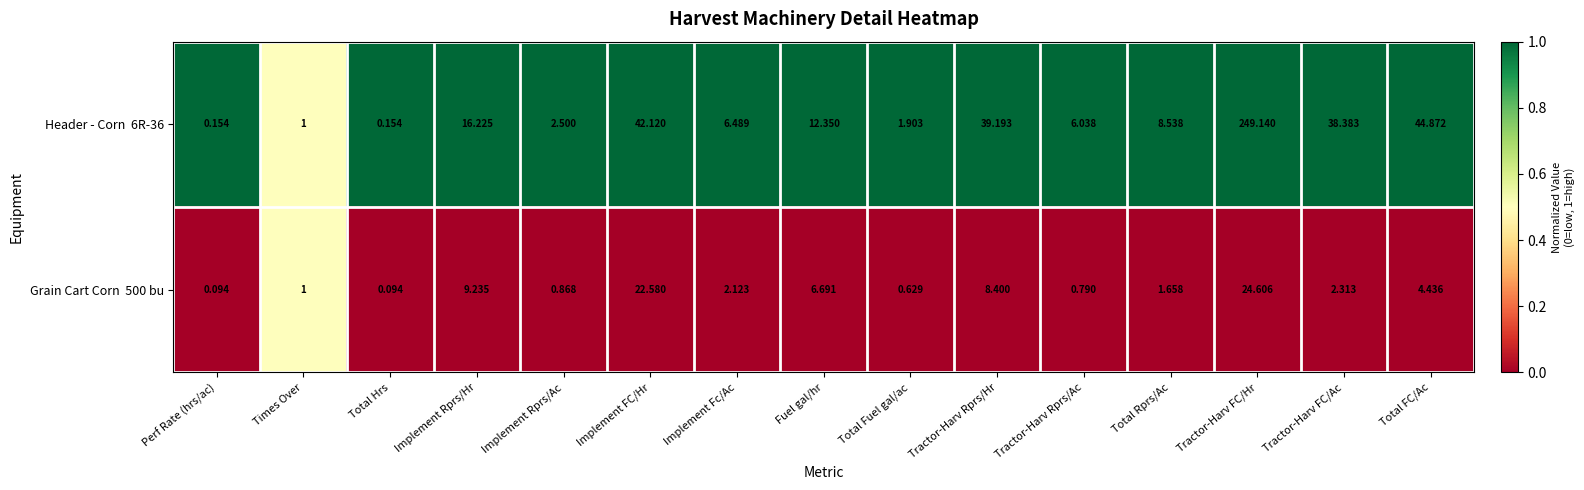

How many data points does each series have?

15